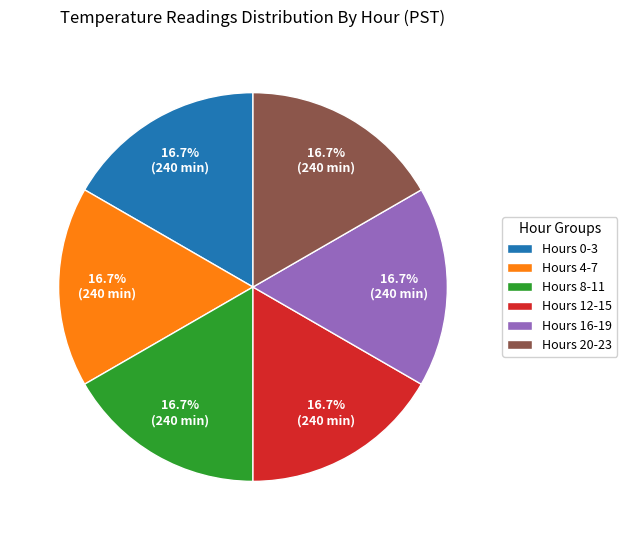

Does Hours 0-3 account for over 50% of the chart?

No